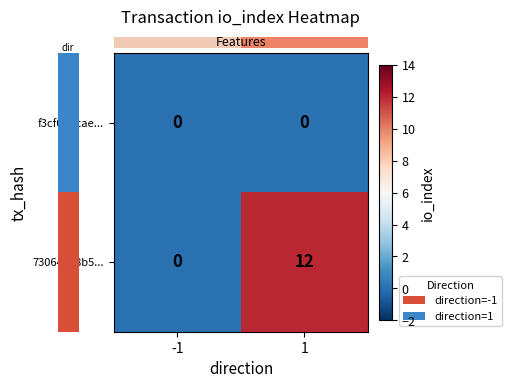

How many data points does each series have?

2